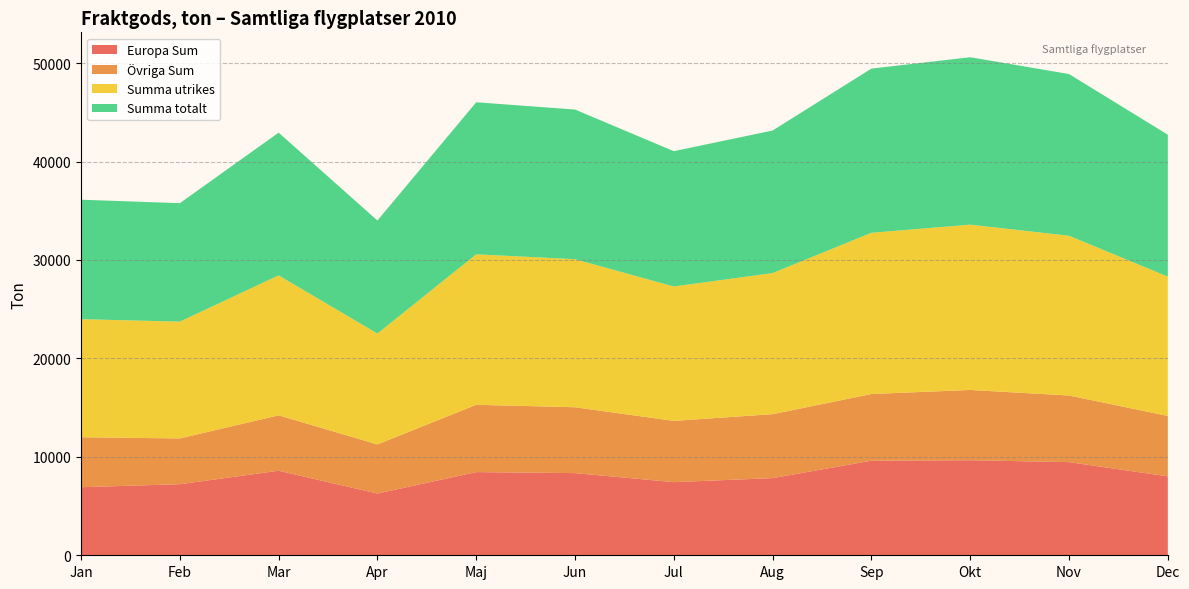

Reading left to right, what are all the values shown in this chart?

Europa Sum: Jan=6914	Feb=7219	Mar=8587	Apr=6272	Maj=8450	Jun=8347	Jul=7430	Aug=7839	Sep=9608	Okt=9657	Nov=9464	Dec=8017
Övriga Sum: Jan=5080	Feb=4650	Mar=5631	Apr=4990	Maj=6839	Jun=6693	Jul=6223	Aug=6497	Sep=6774	Okt=7138	Nov=6767	Dec=6139
Summa utrikes: Jan=11994	Feb=11869	Mar=14219	Apr=11262	Maj=15289	Jun=15039	Jul=13653	Aug=14336	Sep=16383	Okt=16795	Nov=16231	Dec=14156
Summa totalt: Jan=12136	Feb=12033	Mar=14500	Apr=11486	Maj=15446	Jun=15205	Jul=13747	Aug=14481	Sep=16679	Okt=17008	Nov=16429	Dec=14415